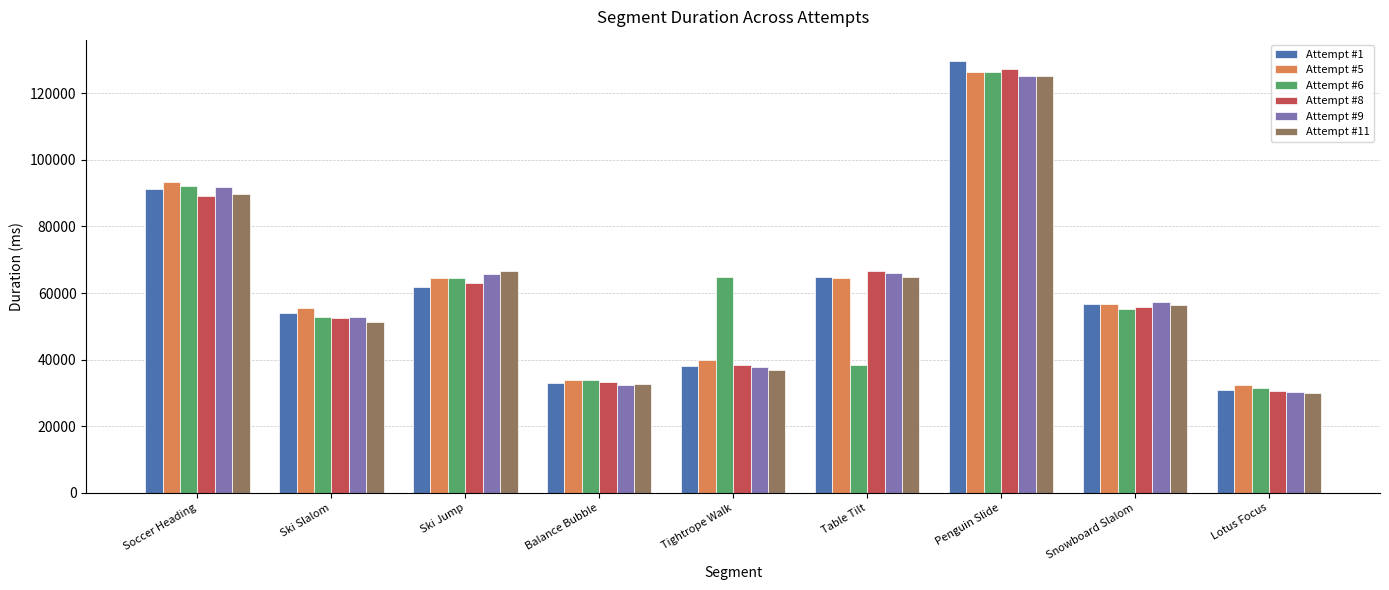

Where does the Attempt #1 series first go above 56783?

Soccer Heading